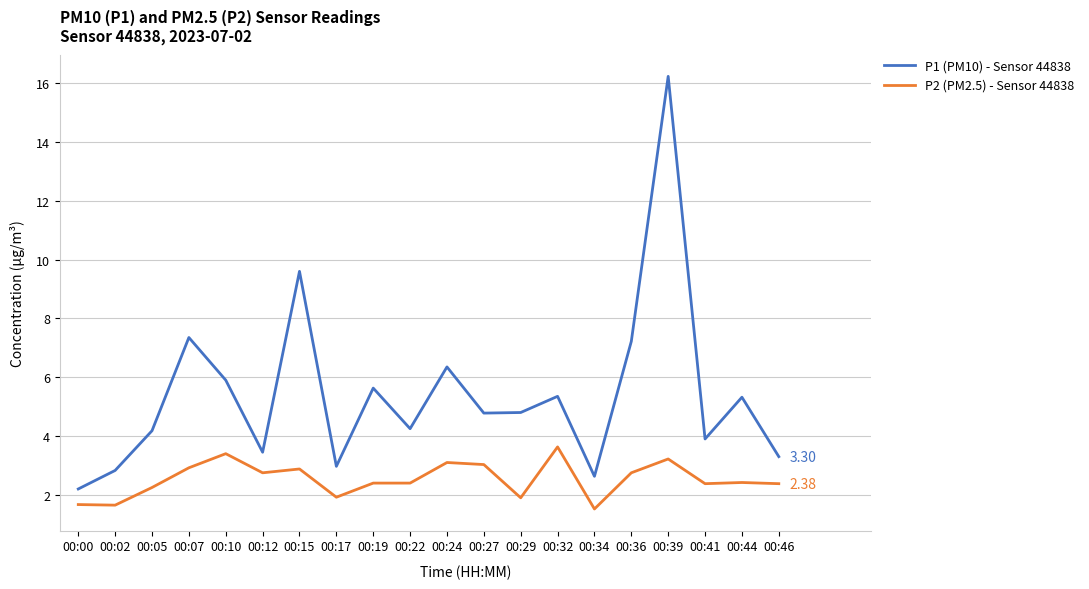

What is the difference between the maximum and minimum values in the P2 (PM2.5) - Sensor 44838 series?

2.1